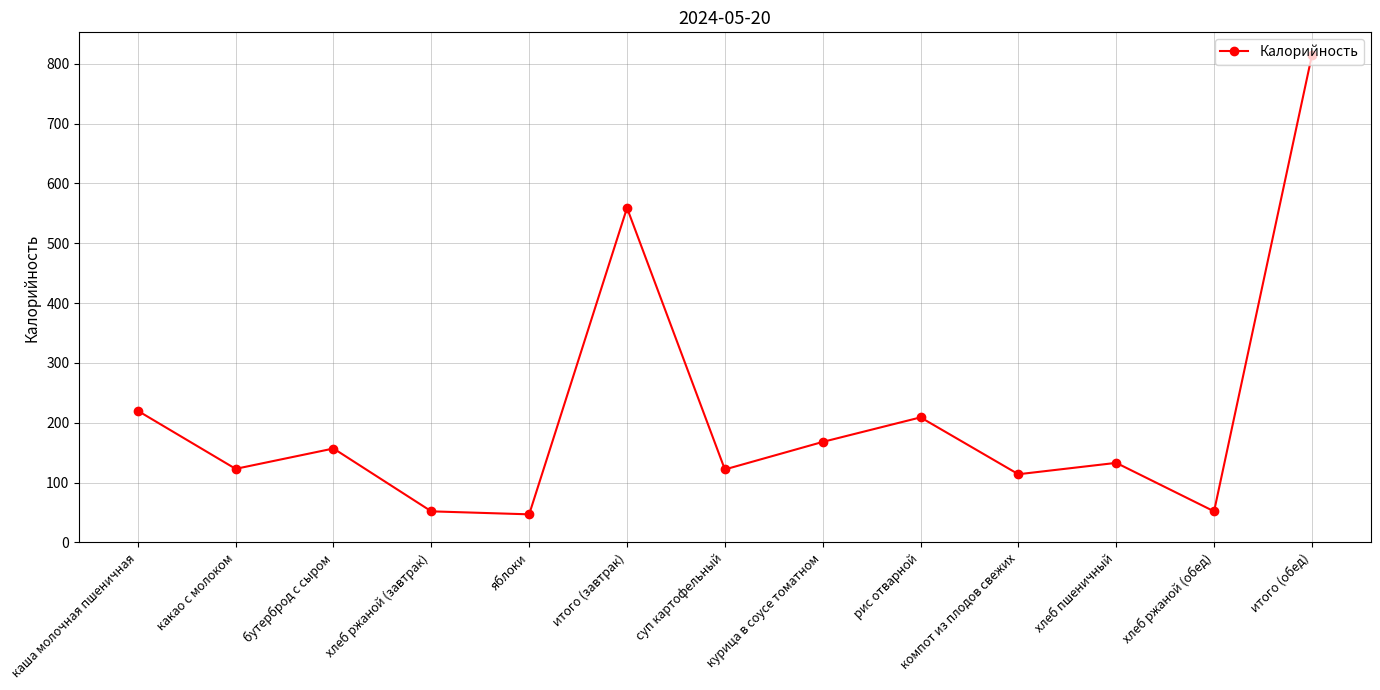

What is the smallest value displayed?

47